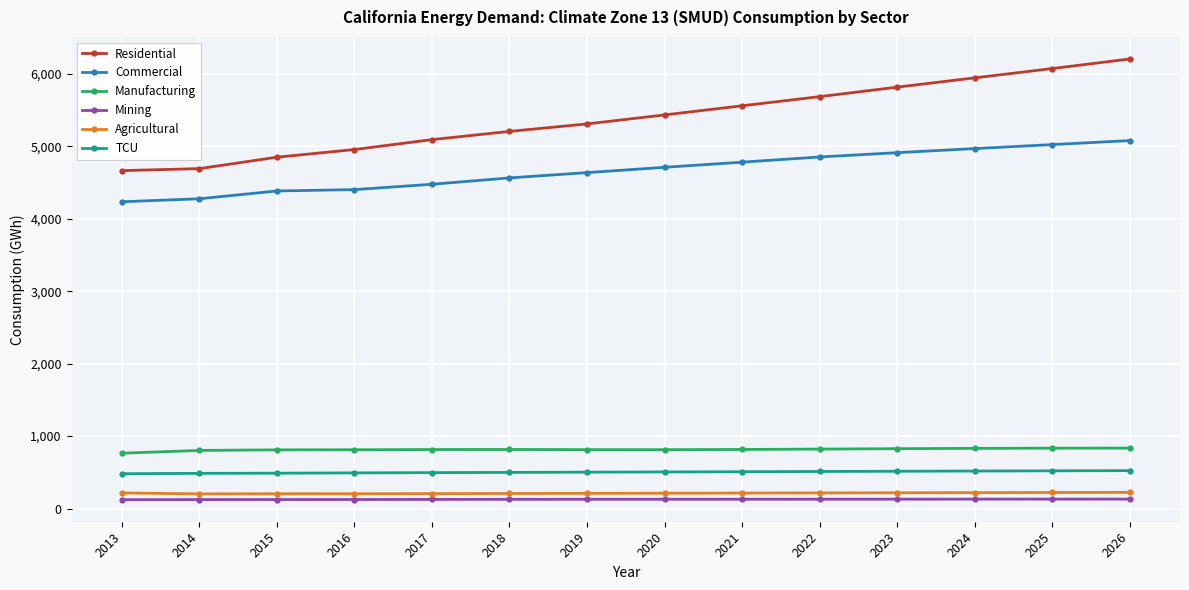

What is the greatest value displayed?

6203.5